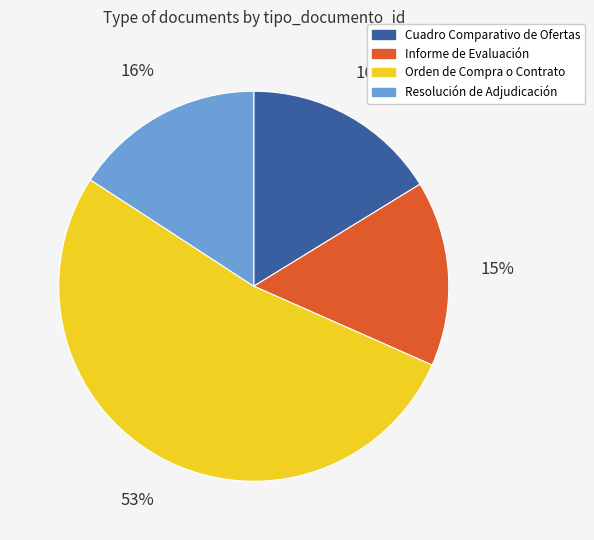

Is it true that Orden de Compra o Contrato is 53% of the pie?

True